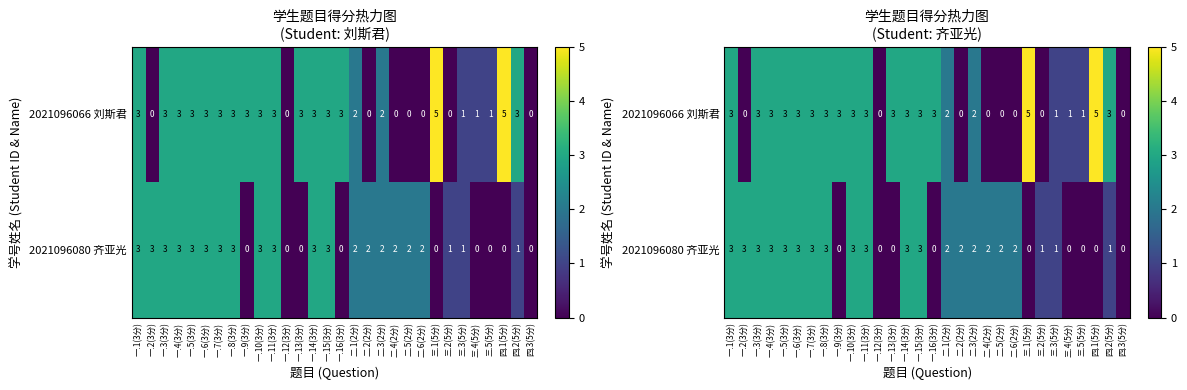

Is the value of 2021096080 齐亚光 at 一.1(3分) greater than the value of 2021096066 刘斯君 at 一.5(3分)?

No